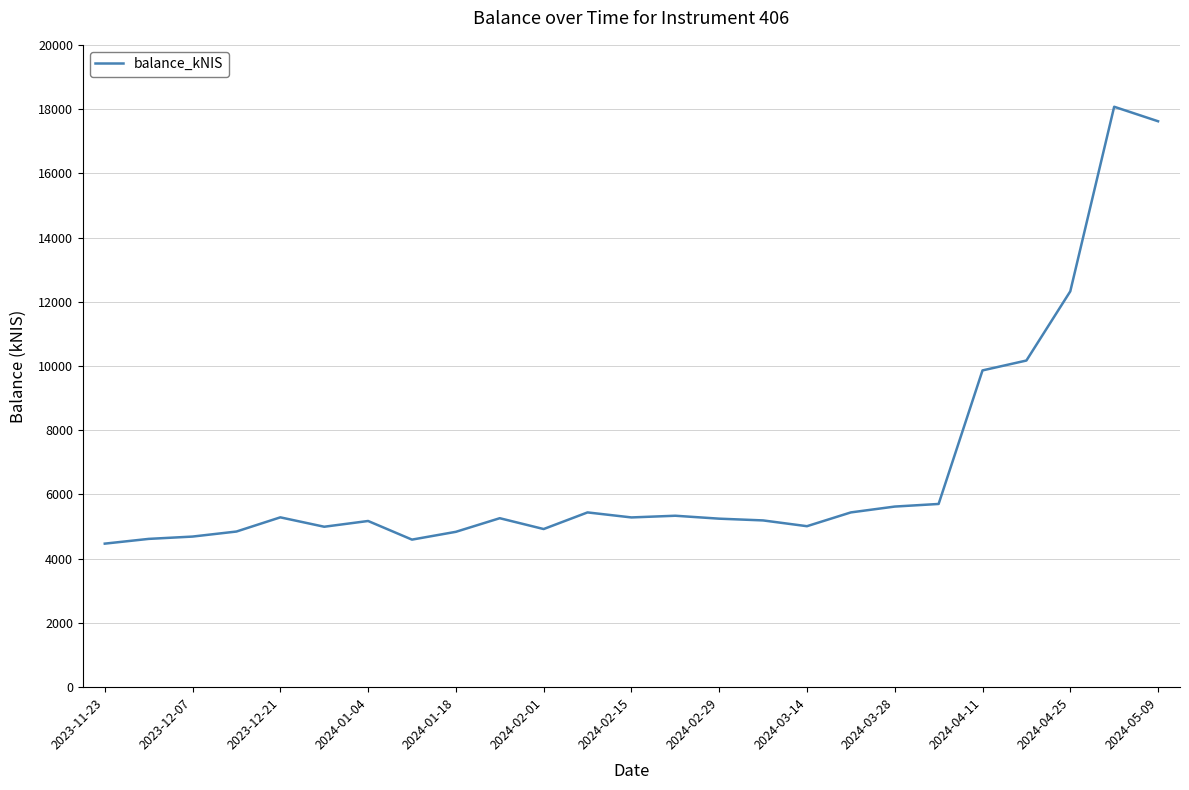

What is the minimum value shown in the chart?

4469.5